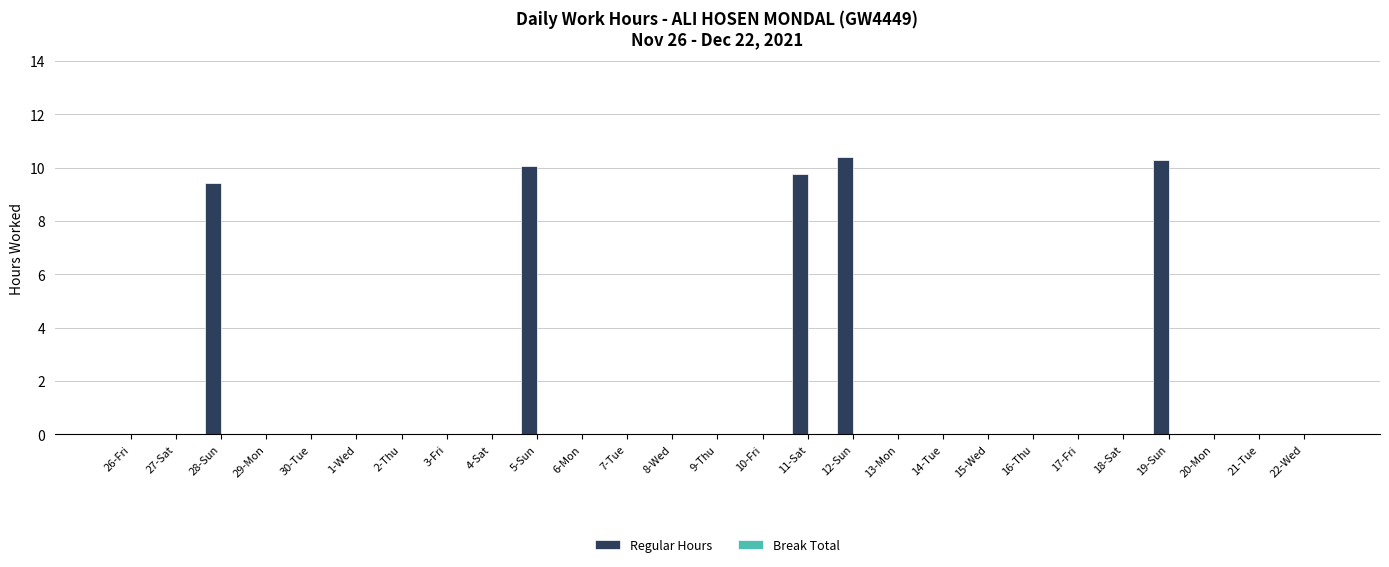

True or false: the data shows 7.1 at 3-Fri.

False